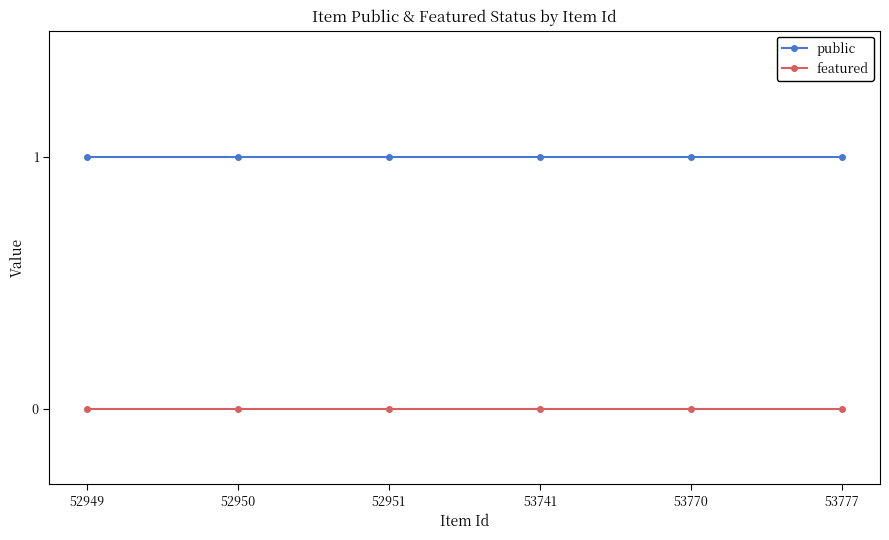

True or false: public has a value of 0 at 52949.

False